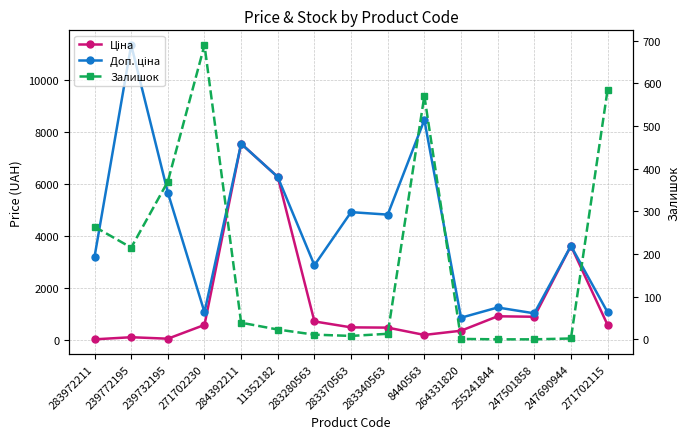

Count the number of categories in the chart.

15